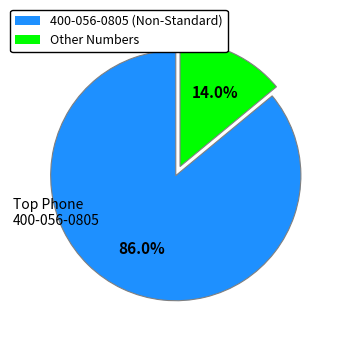

How many segments does this pie chart have?

2